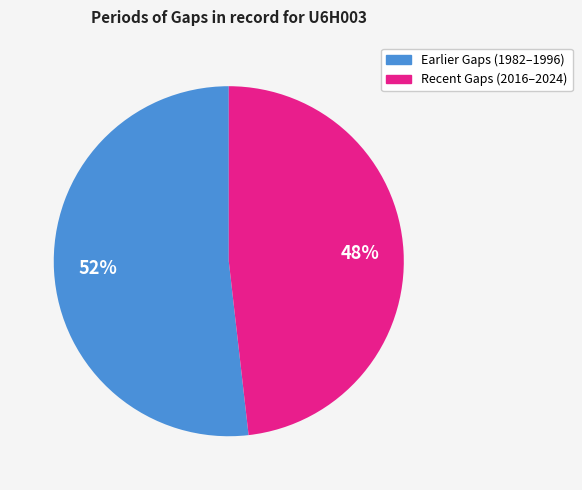

To the nearest percent, what is the difference between the largest and smallest slice percentages?

4%